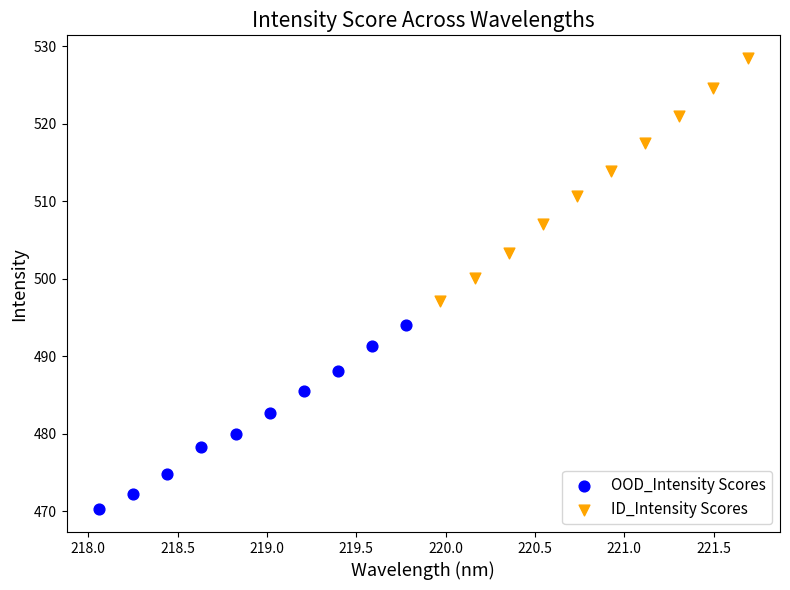

Which series contains the highest Y value?

ID_Intensity Scores